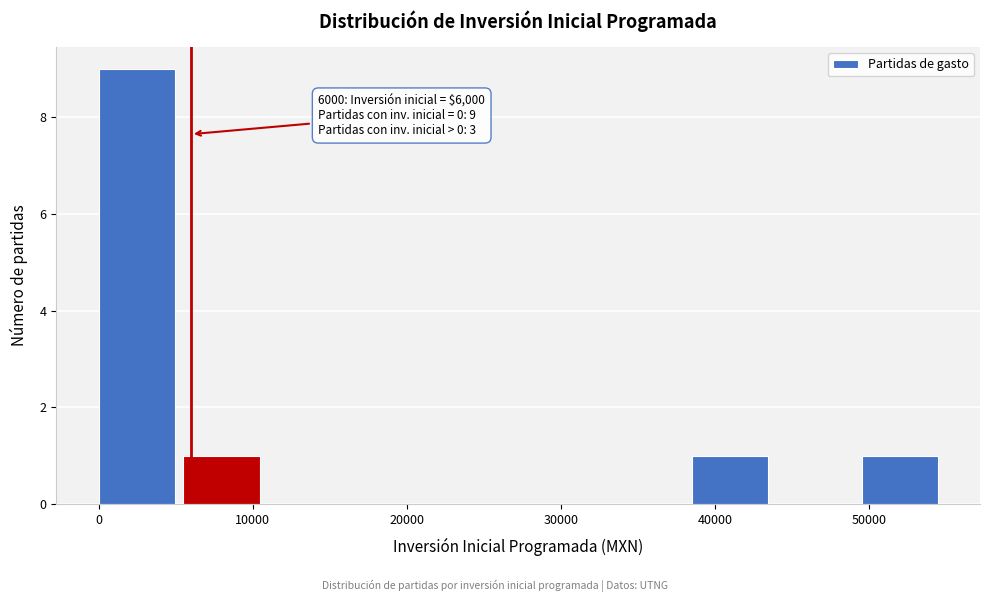

Over which range of the x-axis is the bar tallest?

0 to 5500